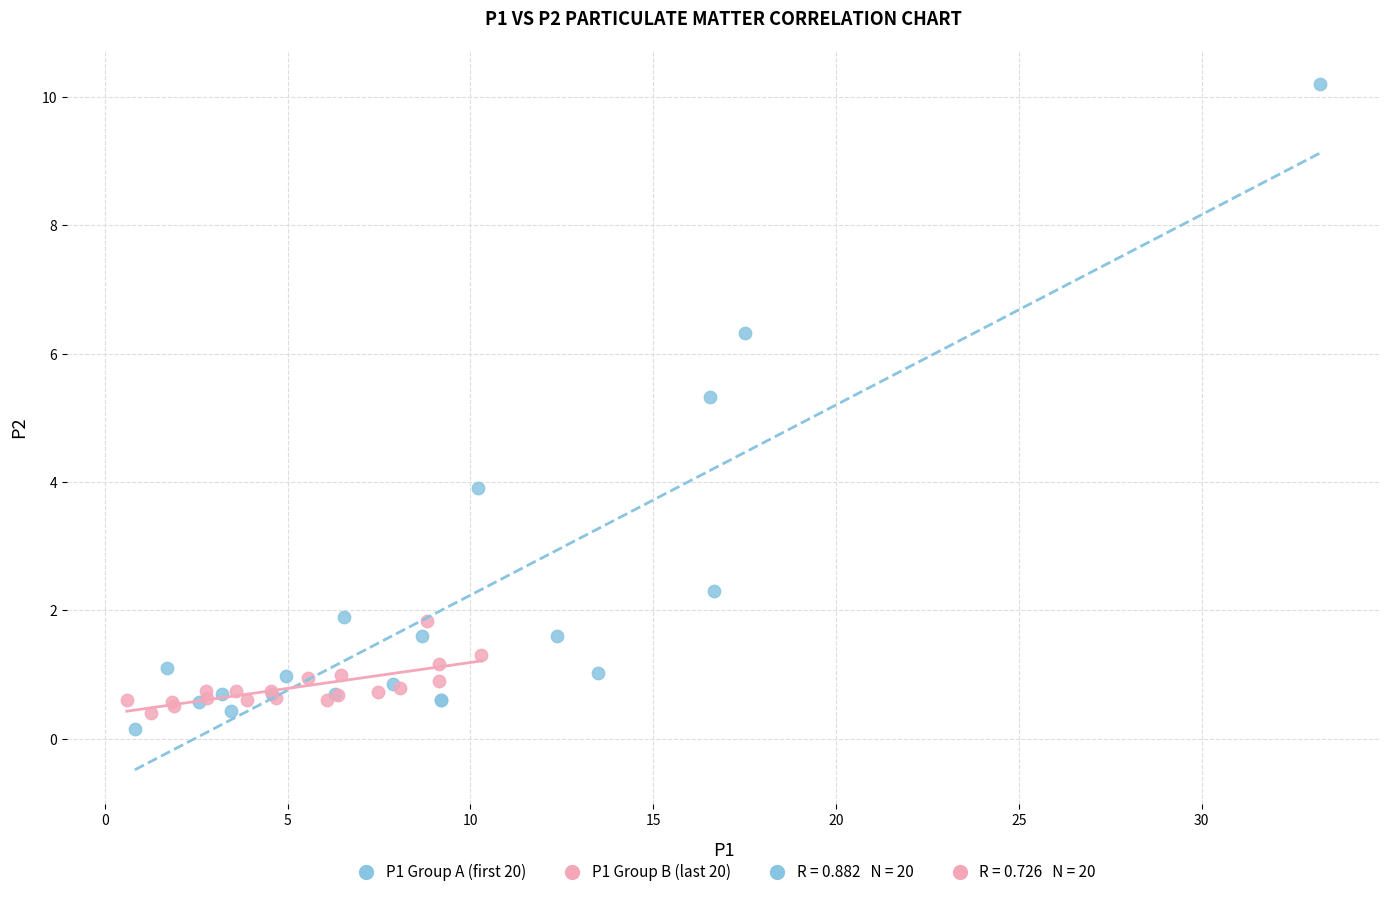

Which series has the widest spread of Y values?

P1 Group A (first 20)